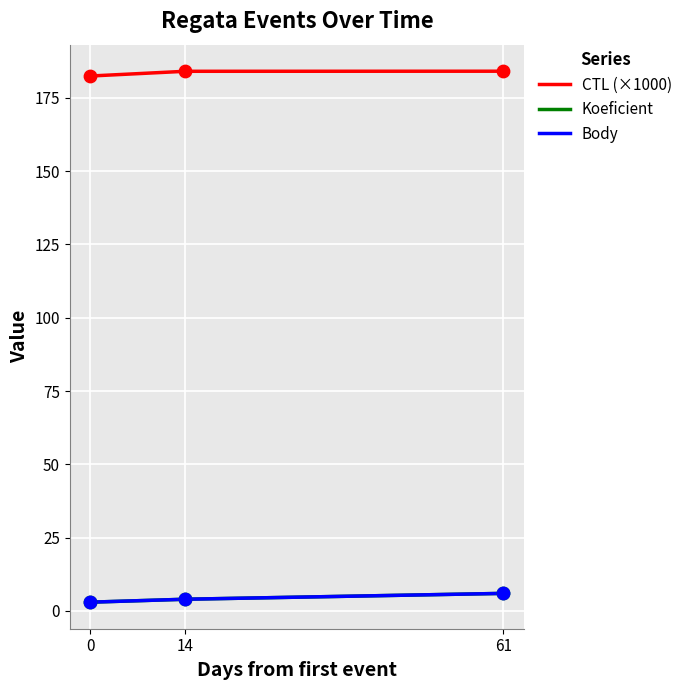

Does the chart have visible grid lines?

Yes